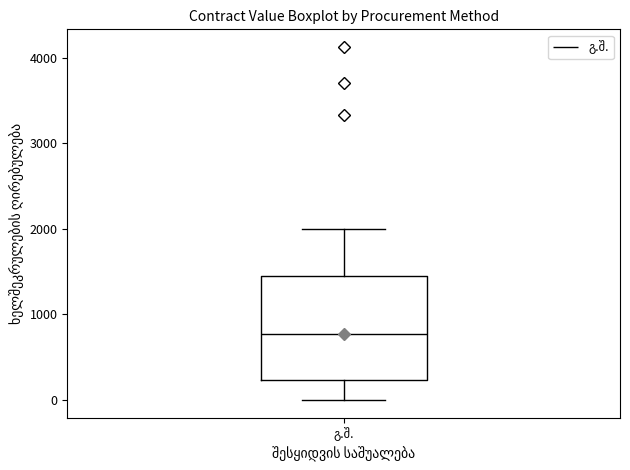

Read this box plot against the y-axis: the position of the median line, the range covered by the box, and the ends of both whiskers. The values are not printed on the chart, so give them approximately, as read against the axis.

median 800, box 200 to 1400, whiskers 0 to 2000